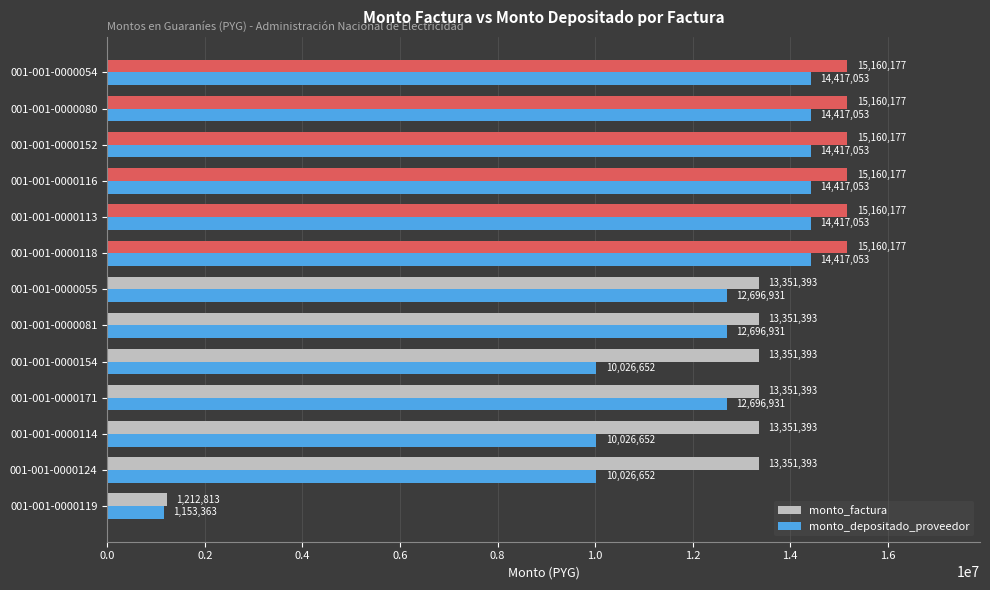

List the series in order of their overall mean, lowest first.

monto_depositado_proveedor, monto_factura